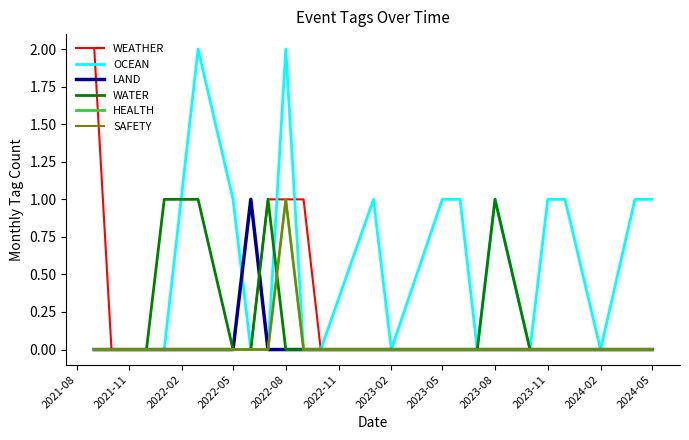

Does the chart display data point markers on the line(s)?

No